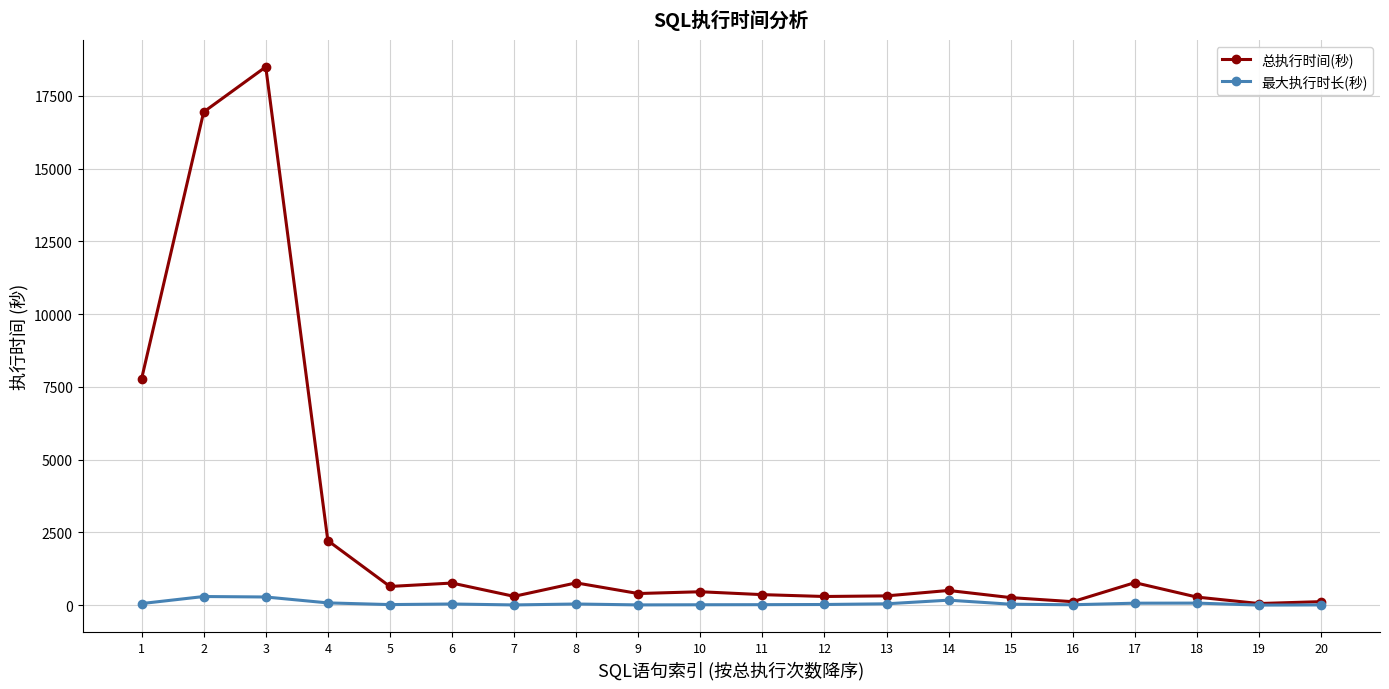

What is the difference between the highest and lowest values at 15?

227